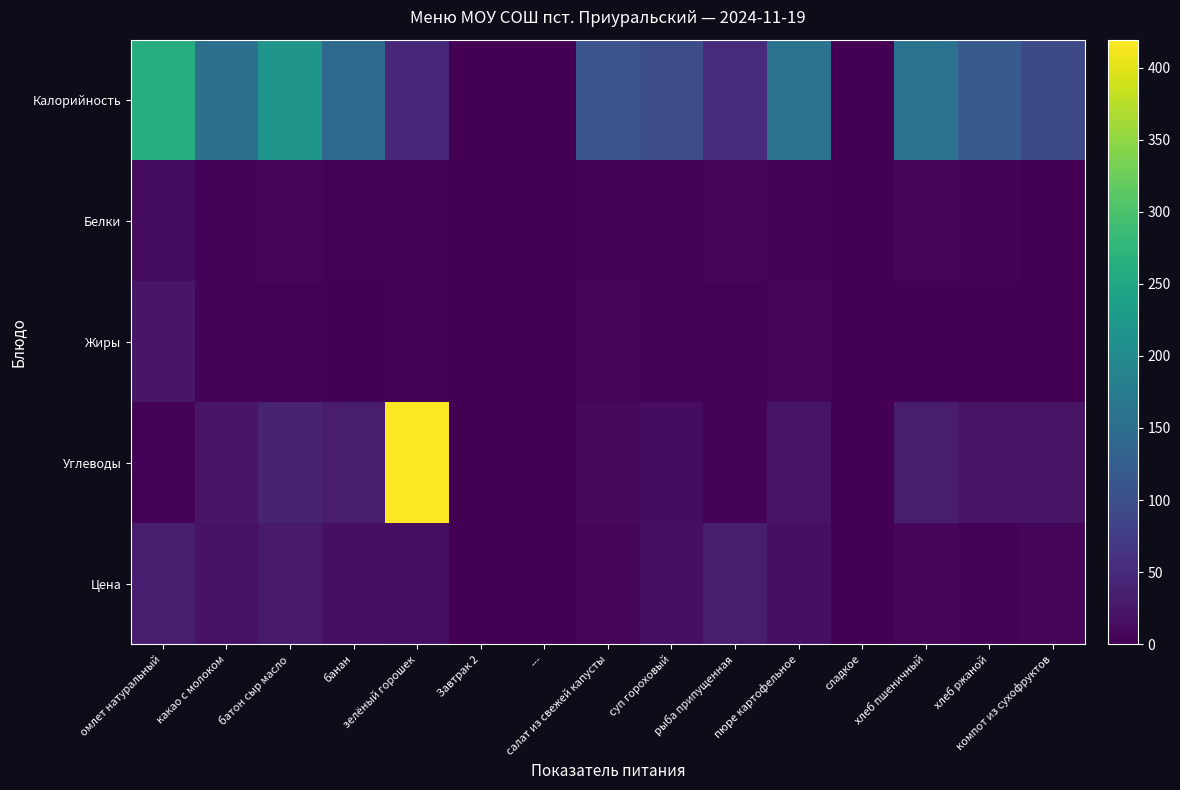

At which category is the sum across all series the highest?

зелёный горошек